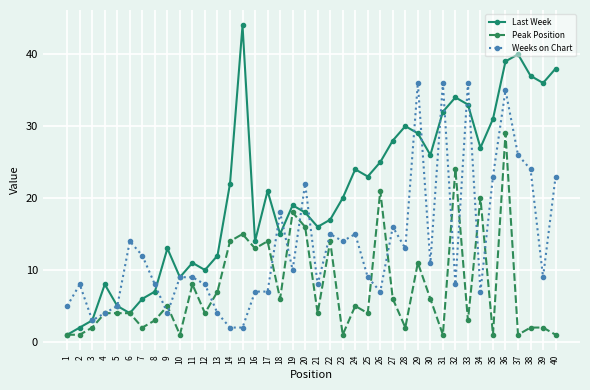

The Last Week series shows 10 at 12. True or false?

True